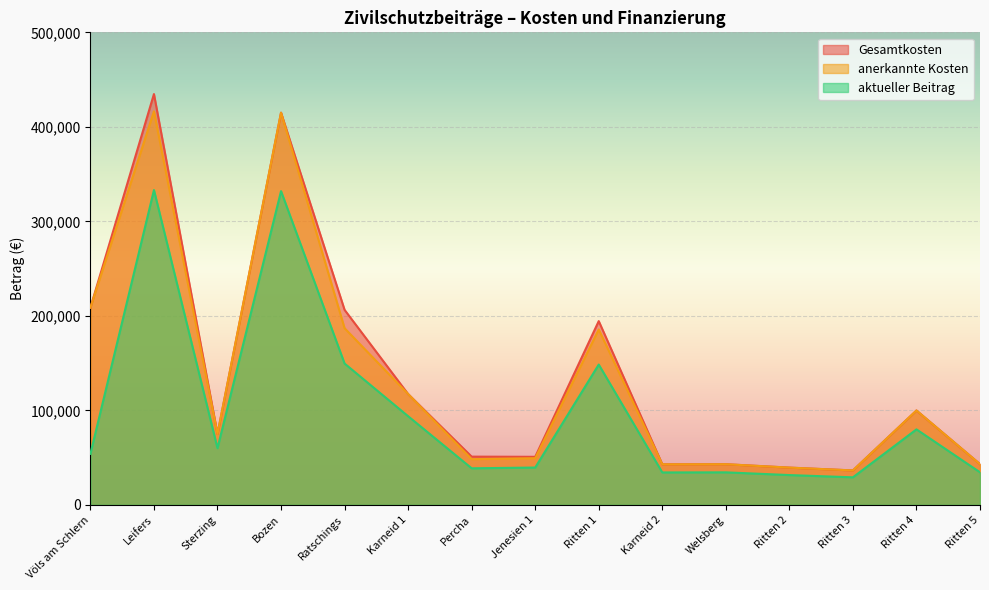

Rank the series by their maximum value, from lowest to highest.

aktueller Beitrag, anerkannte Kosten, Gesamtkosten